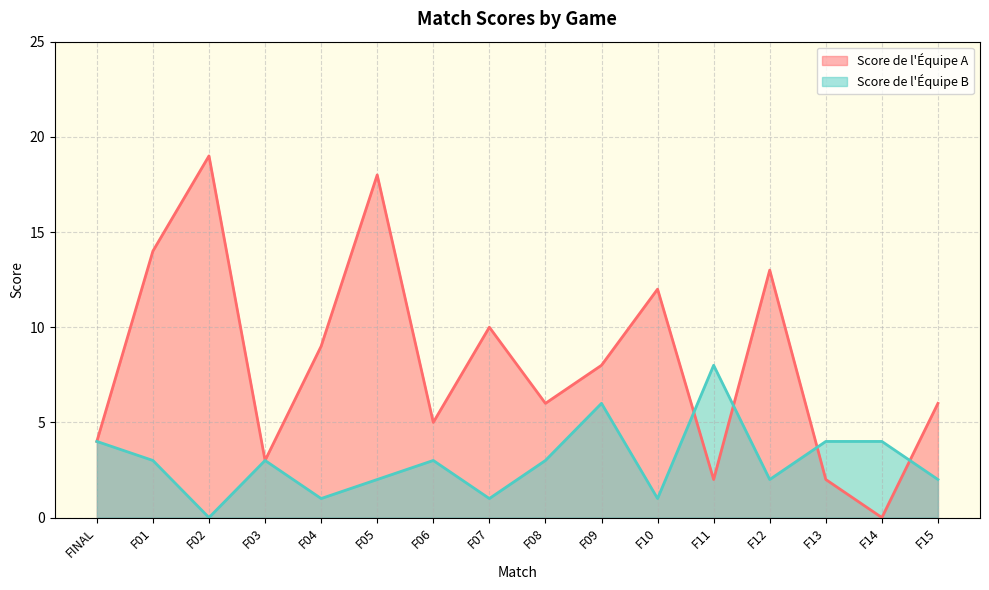

Between F13 and F02, which is larger?

F02